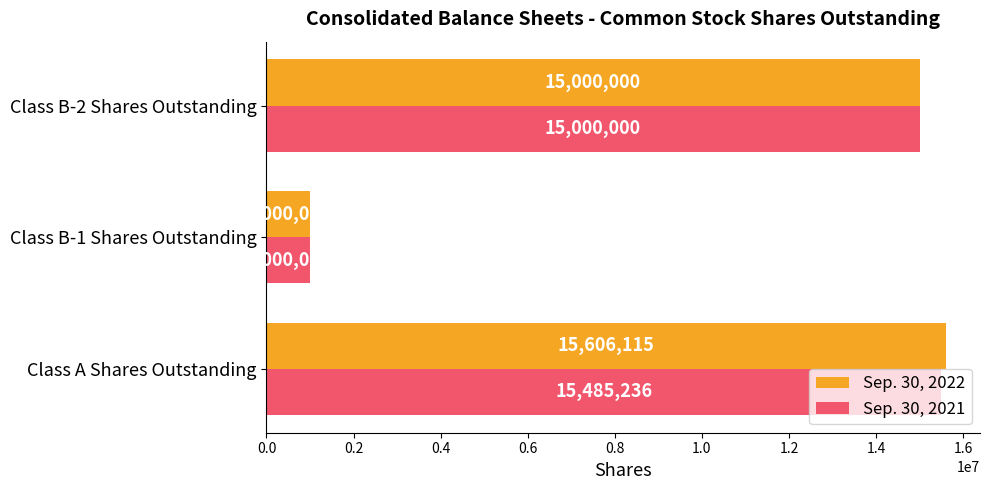

Read the Sep. 30, 2021 value at Class B-1 Shares Outstanding, to the nearest 10.

1000000